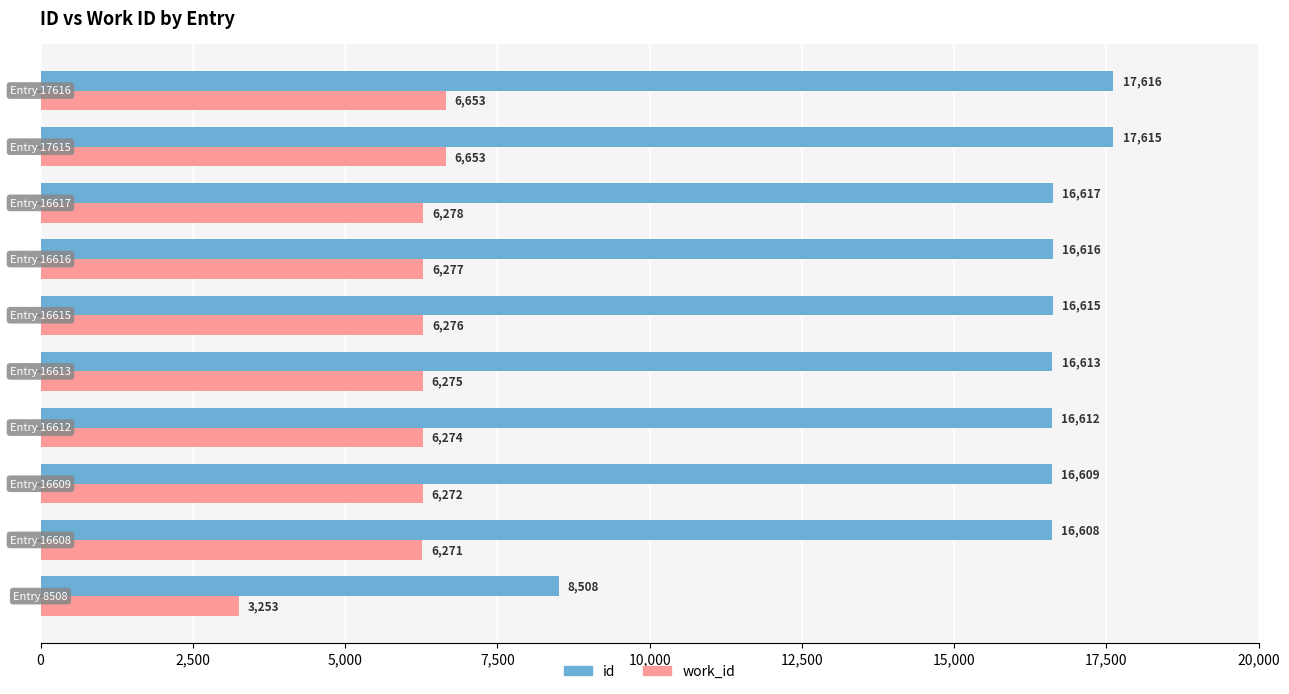

What is the difference between the second highest and minimum values in the id series?

9107